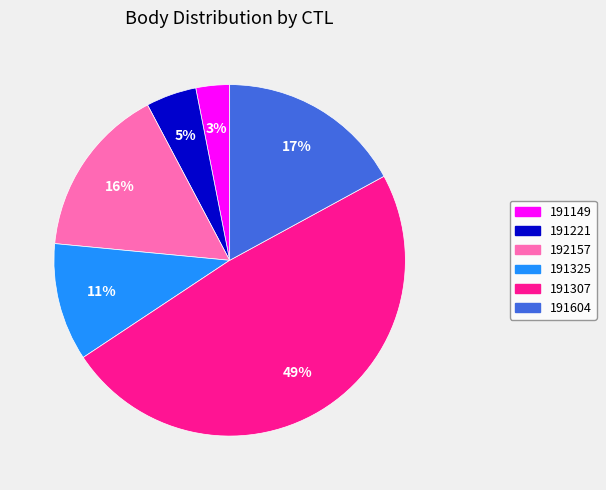

Rank the categories by value from lowest to highest.

191149, 191221, 191325, 192157, 191604, 191307